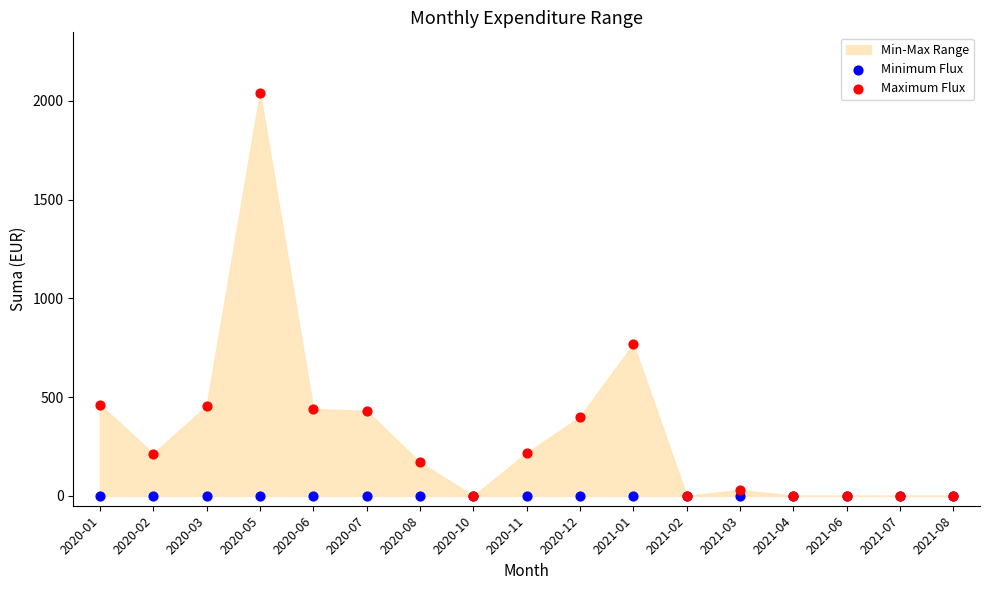

In the Maximum Flux series, what Y value is closest to 1020?

769.5